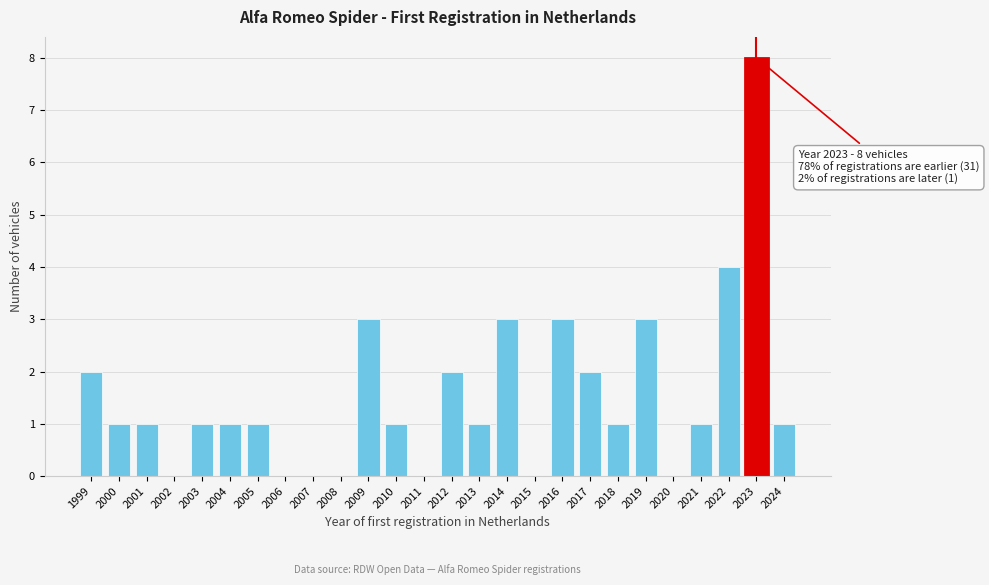

Reading left to right, extract all data points from this chart.

1999=2	2000=1	2001=1	2002=0	2003=1	2004=1	2005=1	2006=0	2007=0	2008=0	2009=3	2010=1	2011=0	2012=2	2013=1	2014=3	2015=0	2016=3	2017=2	2018=1	2019=3	2020=0	2021=1	2022=4	2023=8	2024=1